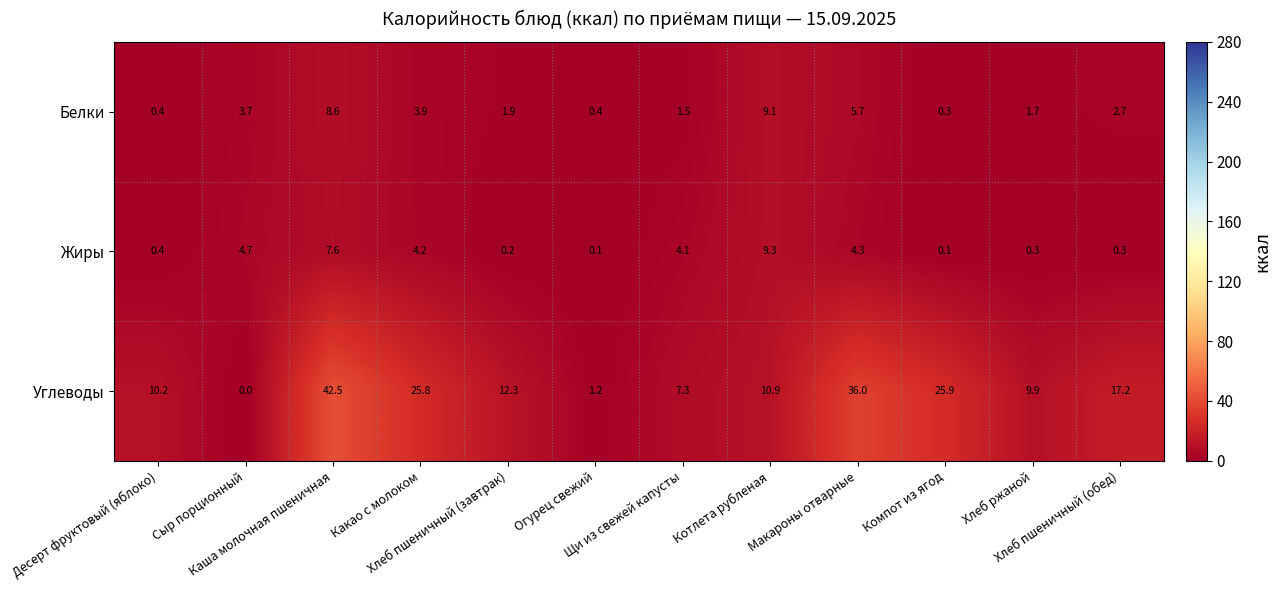

At which category is the sum across all series the highest?

Каша молочная пшеничная